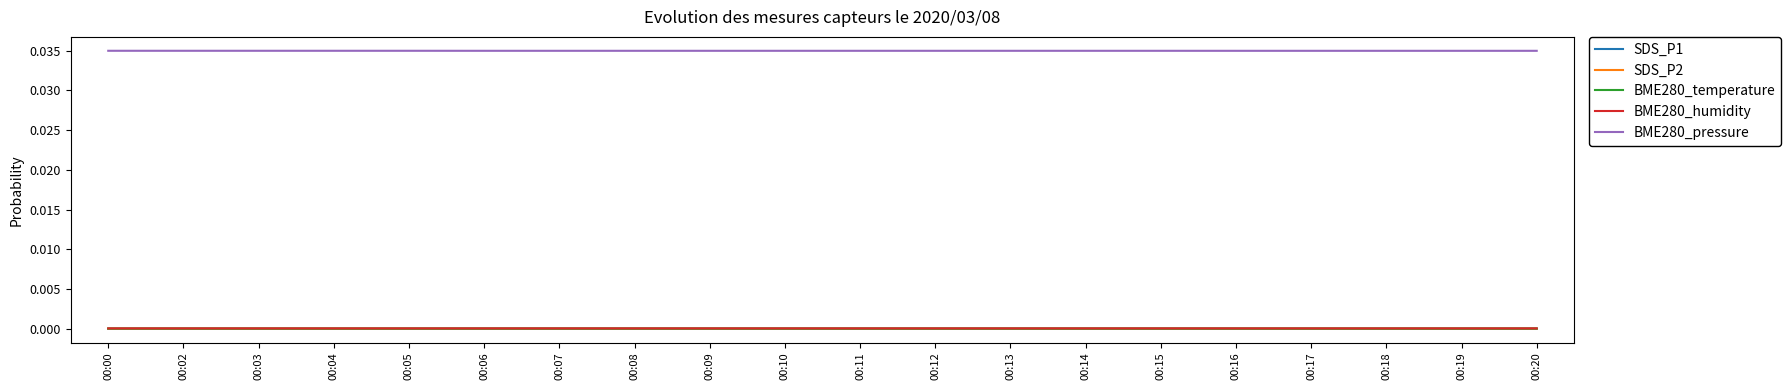

True or false: BME280_humidity has a value of 0.0 at 00:03.

True